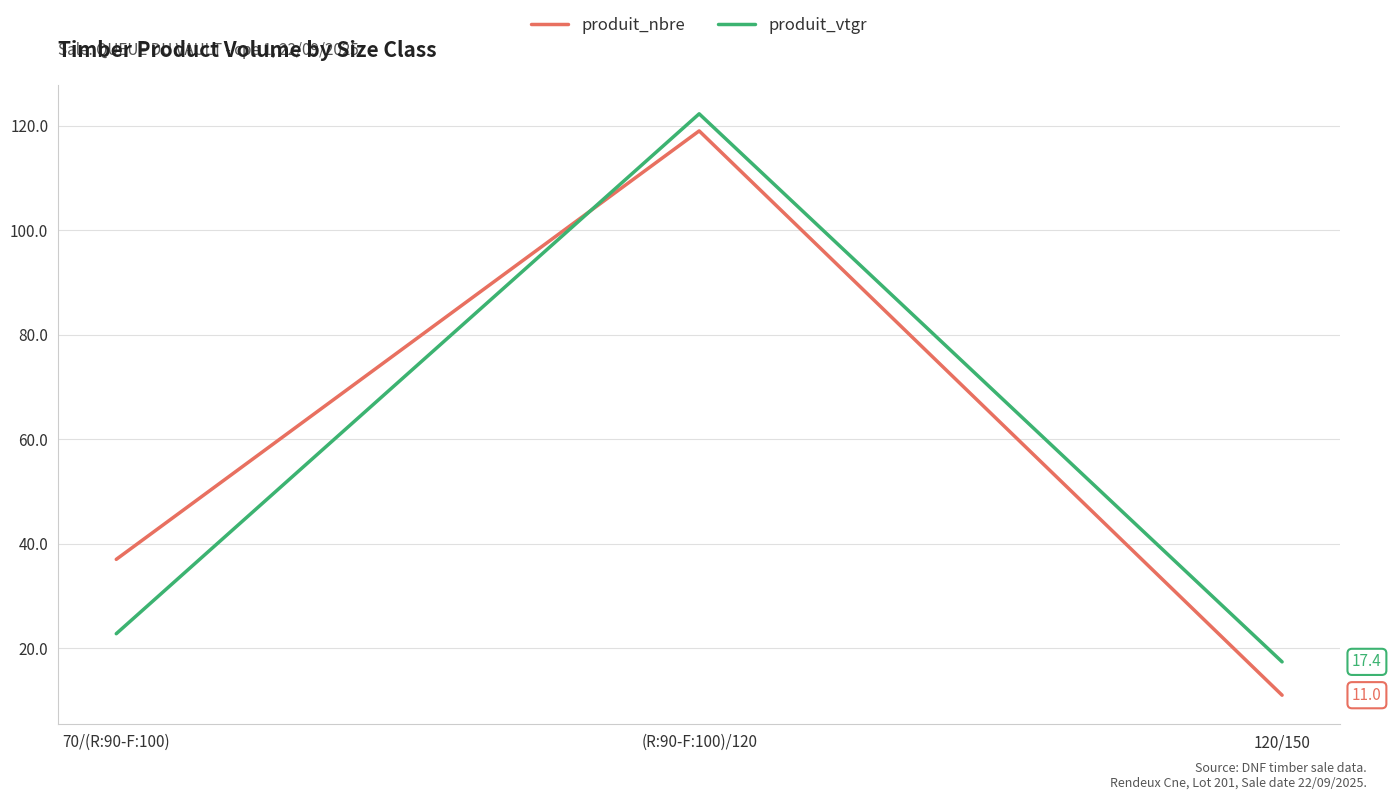

How many series are shown in this chart?

2